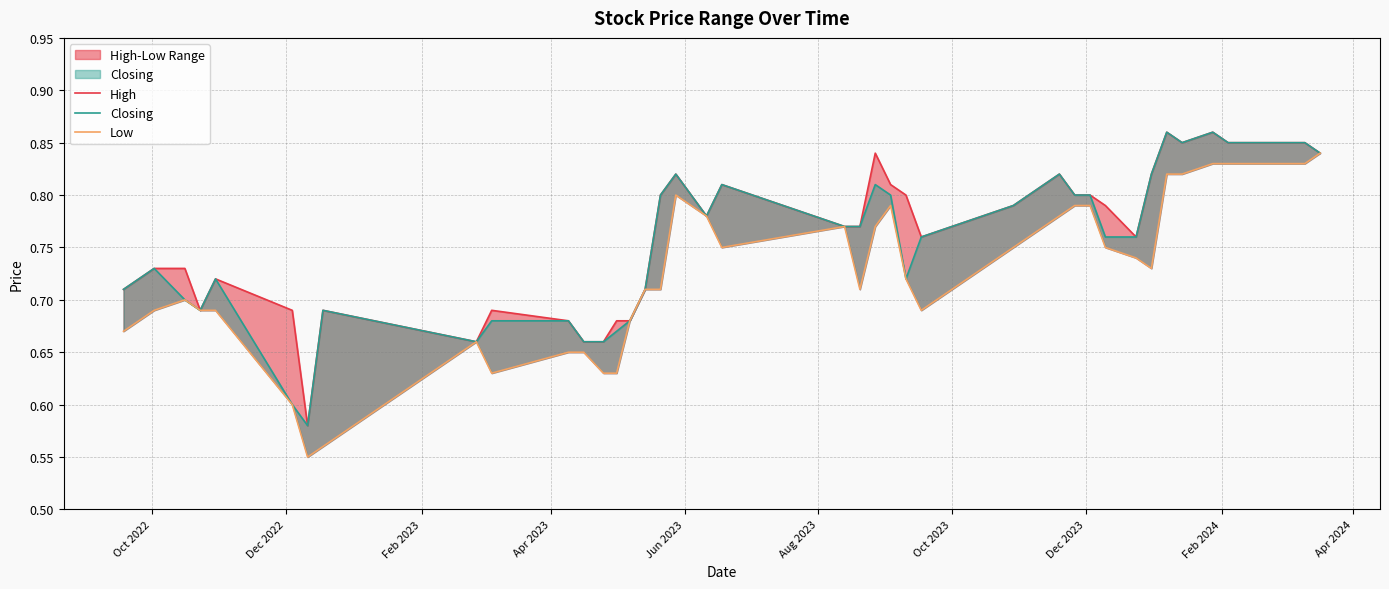

Reading right to left, list all the values displayed in this chart.

High: 0.8	0.8	0.8	0.9	0.8	0.9	0.8	0.8	0.8	0.8	0.8	0.8	0.8	0.8	0.8	0.8	0.8	0.8	0.8	0.8	0.8	0.8	0.8	0.8	0.7	0.7	0.7	0.7	0.7	0.7	0.7	0.7	0.7	0.6	0.7	0.7	0.7	0.7	0.7	0.7
Closing: 0.8	0.8	0.8	0.9	0.8	0.9	0.8	0.8	0.8	0.8	0.8	0.8	0.8	0.8	0.8	0.7	0.8	0.8	0.8	0.8	0.8	0.8	0.8	0.8	0.7	0.7	0.7	0.7	0.7	0.7	0.7	0.7	0.7	0.6	0.6	0.7	0.7	0.7	0.7	0.7
Low: 0.8	0.8	0.8	0.8	0.8	0.8	0.7	0.7	0.8	0.8	0.8	0.8	0.8	0.8	0.7	0.7	0.8	0.8	0.7	0.8	0.8	0.8	0.8	0.7	0.7	0.7	0.6	0.6	0.7	0.7	0.6	0.7	0.6	0.6	0.6	0.7	0.7	0.7	0.7	0.7